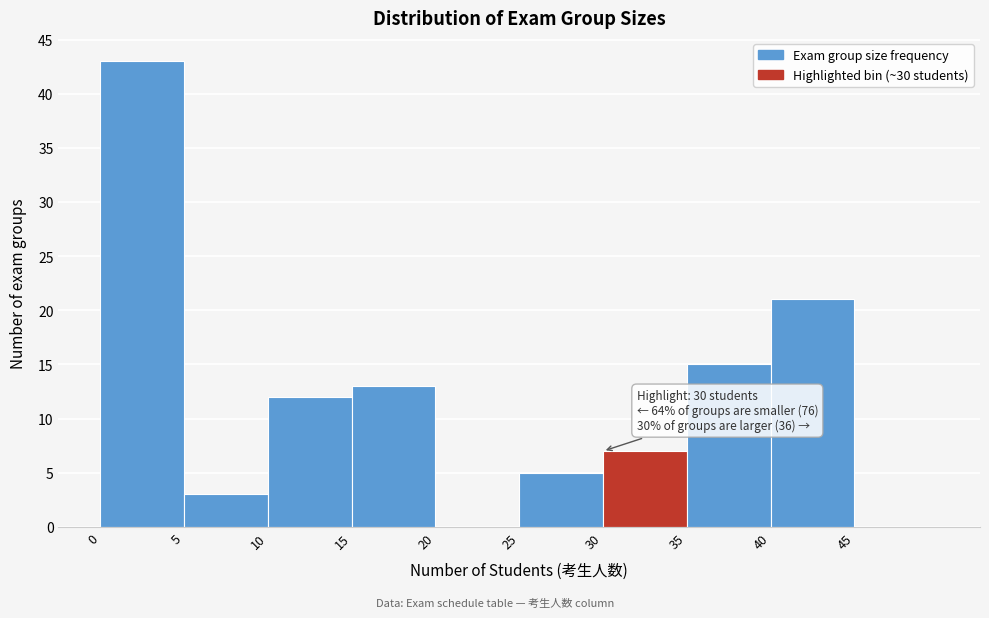

Over which range of the x-axis is the bar tallest?

0 to 5